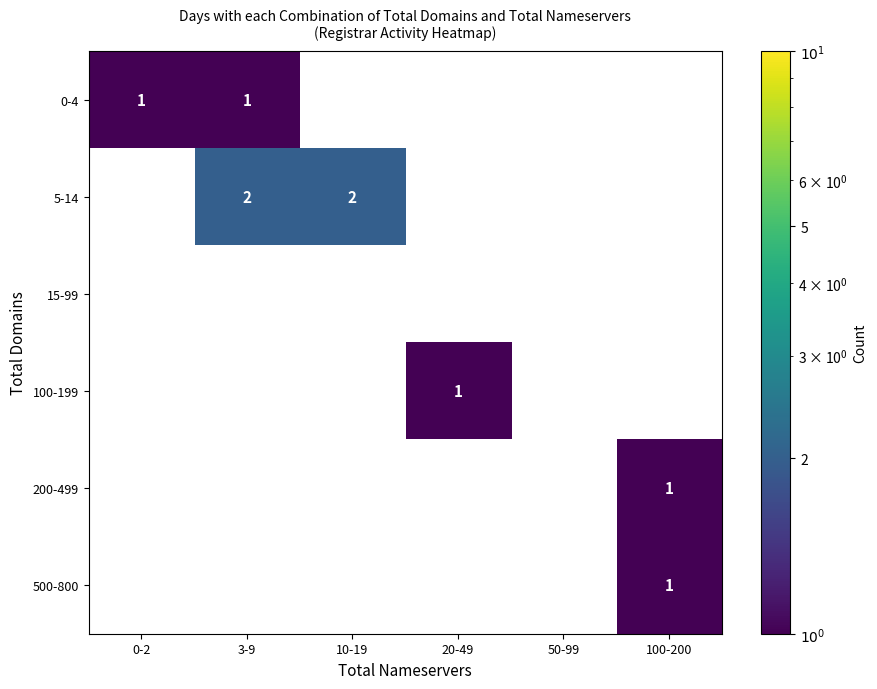

True or false: 100-199 has a value of 1 at 20-49.

True